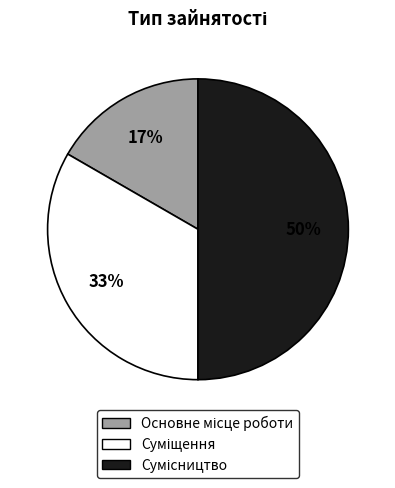

To the nearest percent, what is the average slice percentage?

33%